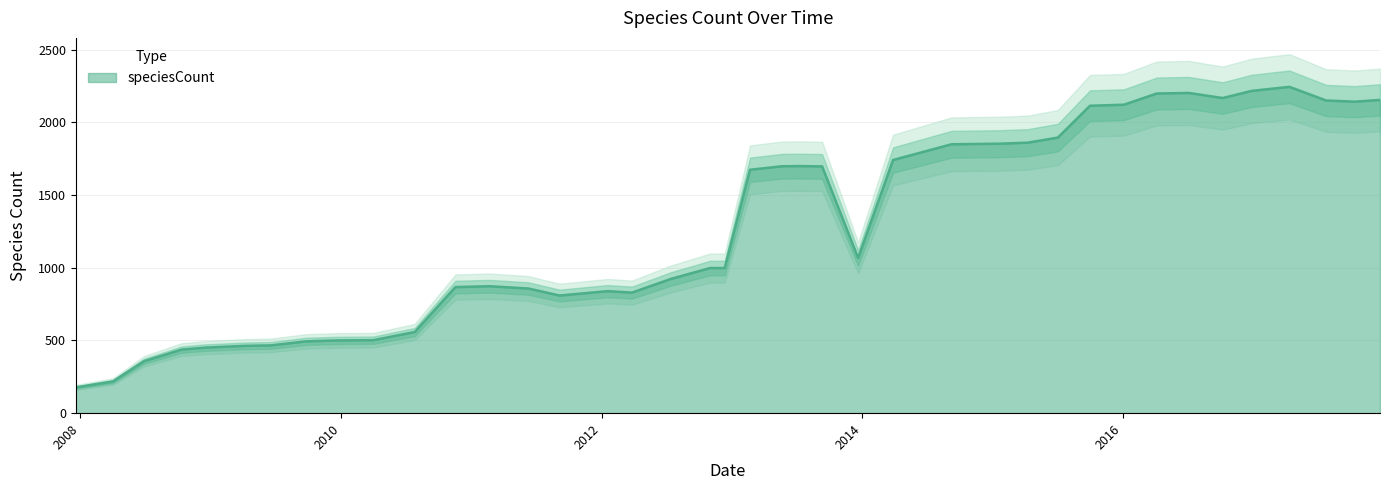

Does the chart have visible grid lines?

Yes